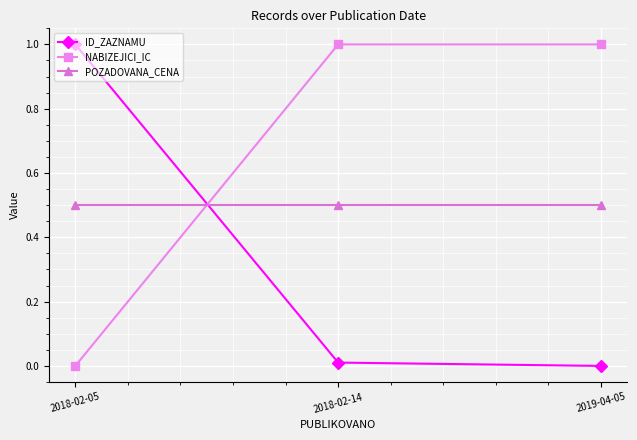

Rank the series by their average value, from lowest to highest.

ID_ZAZNAMU, POZADOVANA_CENA, NABIZEJICI_IC